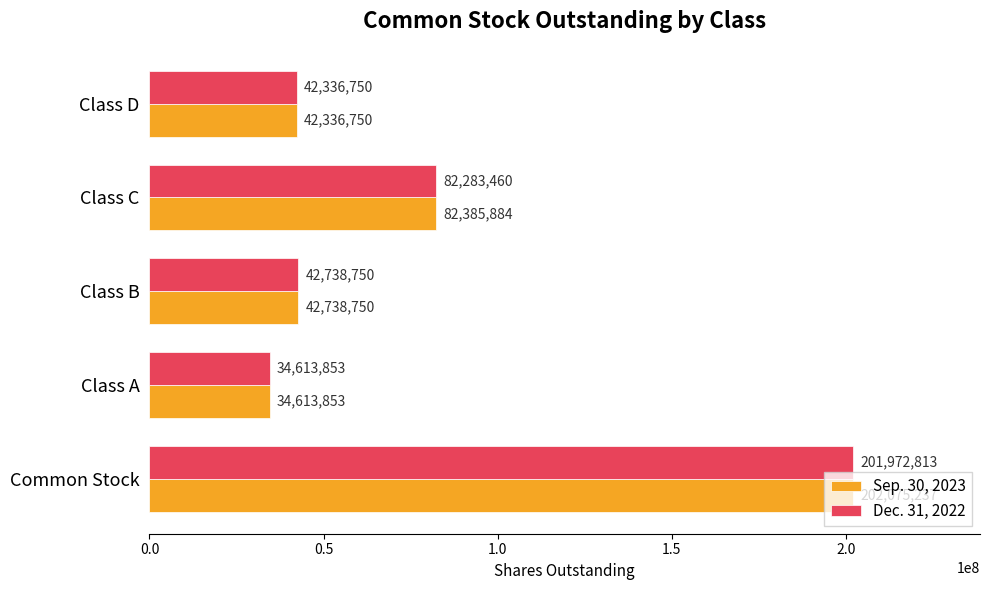

Count the number of data series in this chart.

2